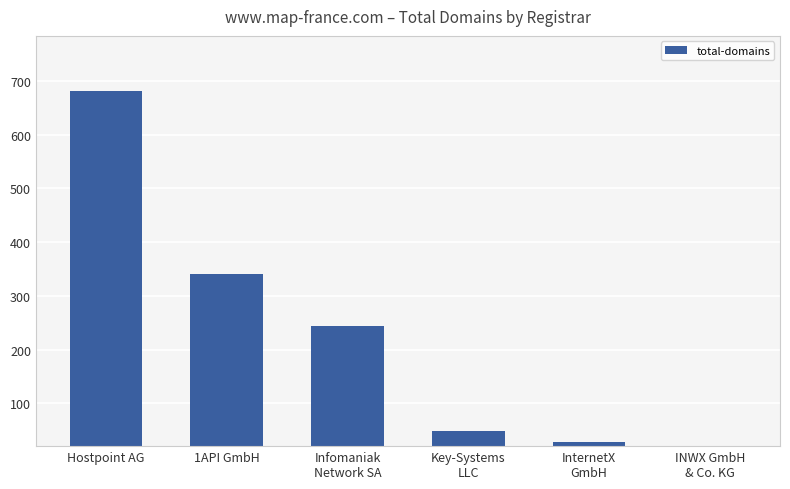

Does the chart contain any negative values?

No